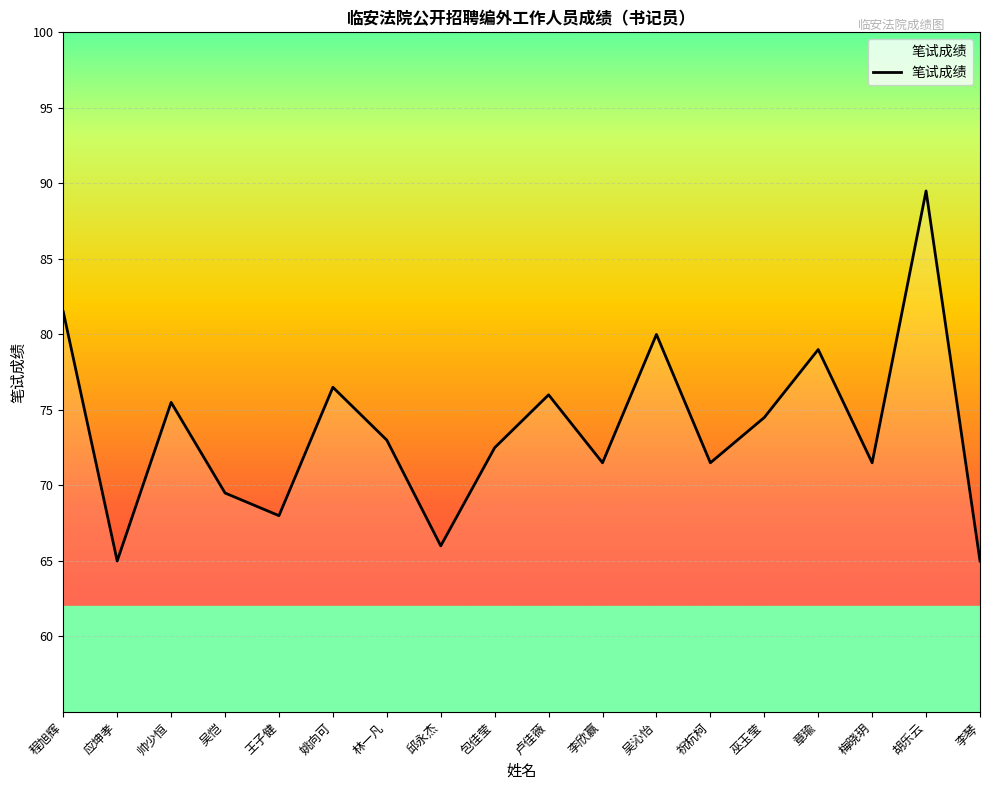

What position from the left is 邱永杰?

8